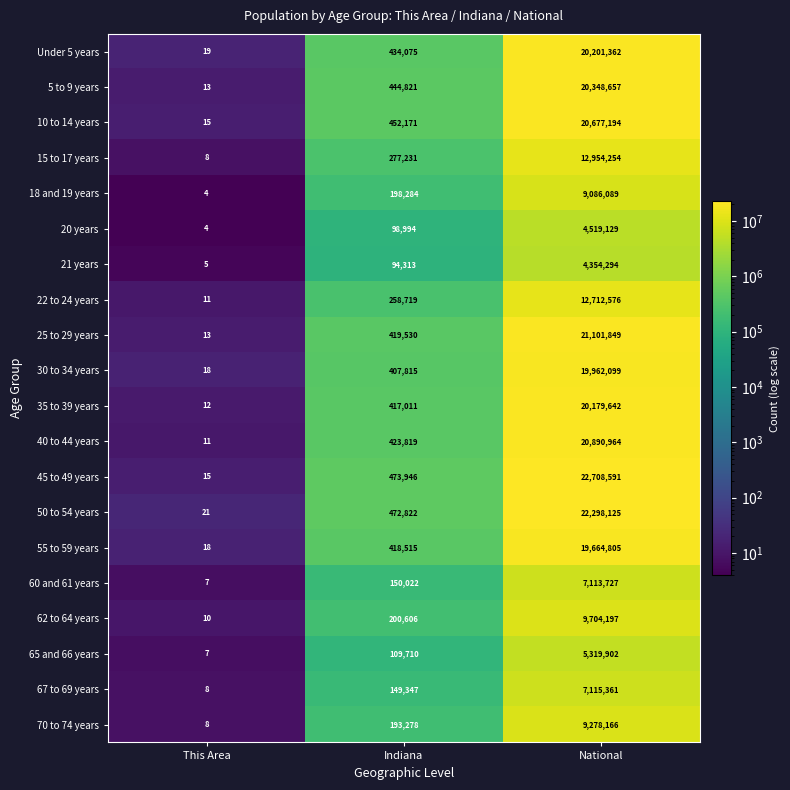

The value of 45 to 49 years at National is 8935980. True or false?

False